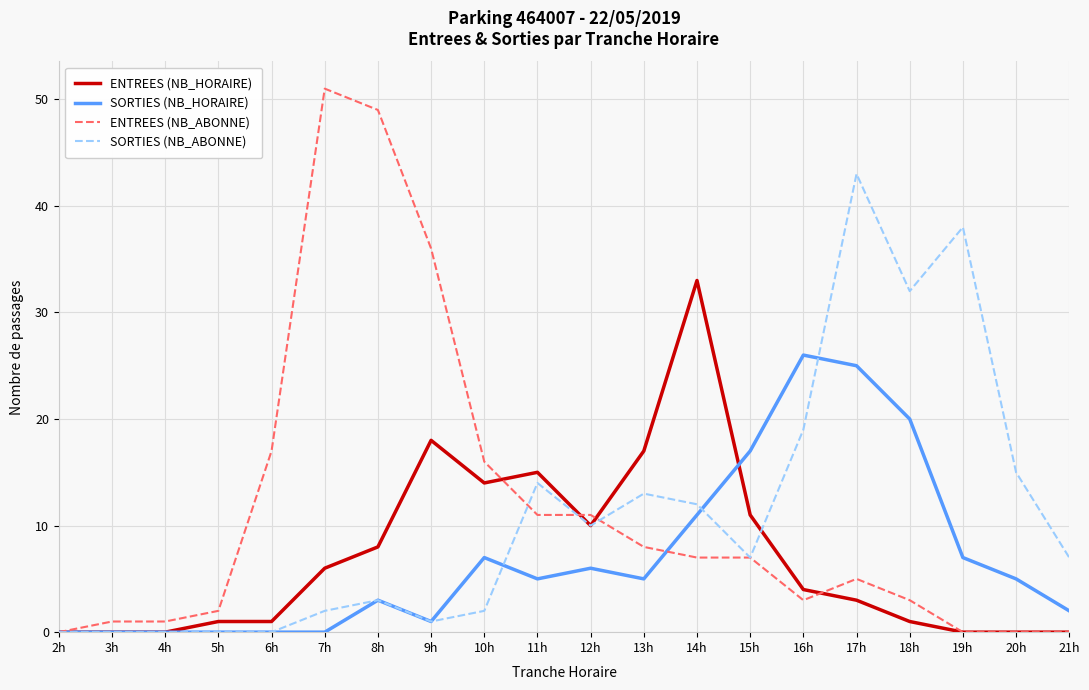

Which label corresponds to the largest value in the chart?

7h